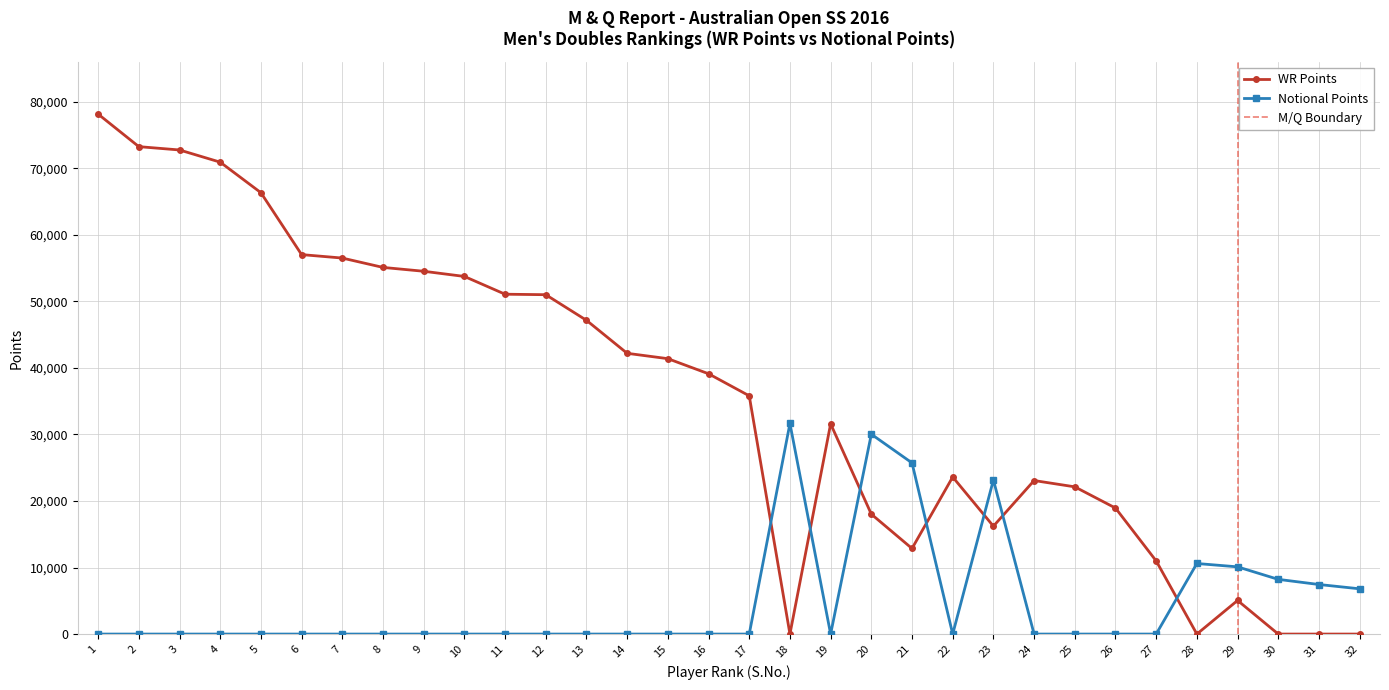

What is the maximum value for WR Points?

78140